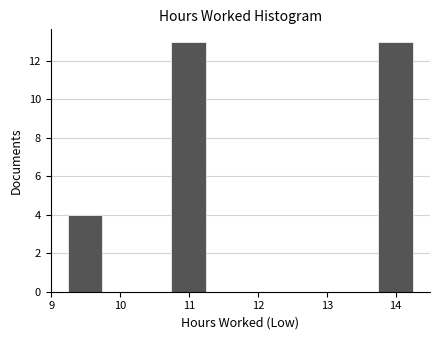

Reading left to right, list every bar in this chart as the range it spans on the x-axis followed by its height. Neither the bar edges nor the heights are printed on the chart, so give them approximately, as read against the axes.

9.2 to 9.7: 4
9.7 to 10.2: 0
10.2 to 10.7: 0
10.7 to 11.2: 13
11.2 to 11.7: 0
11.7 to 12.2: 0
12.2 to 12.7: 0
12.7 to 13.2: 0
13.2 to 13.7: 0
13.7 to 14.3: 13